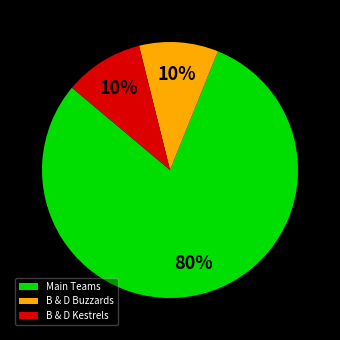

Does any single category account for the majority?

Yes